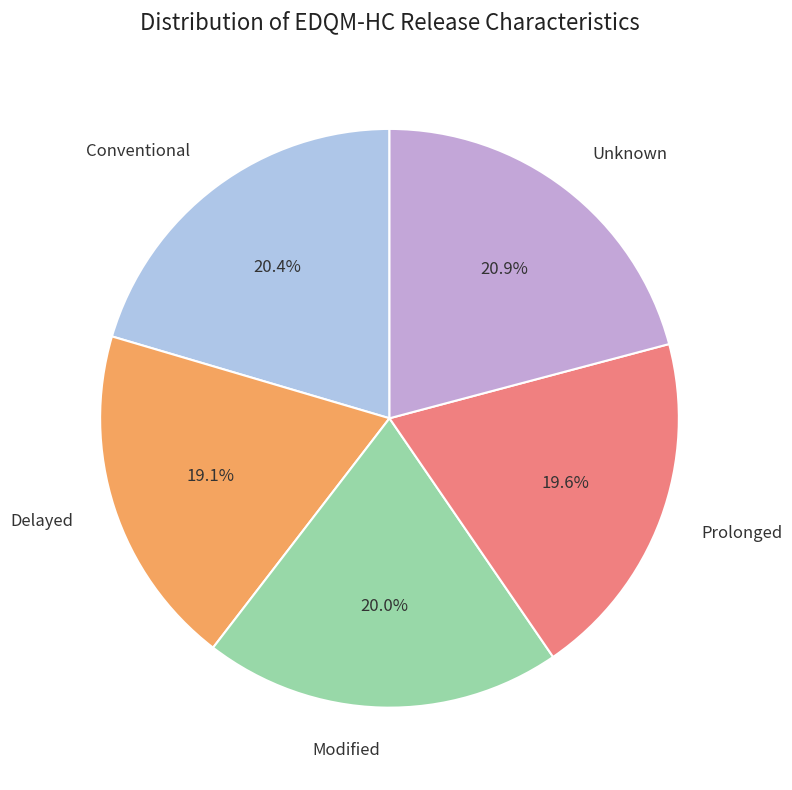

Which has a higher value, Conventional or Delayed?

Conventional